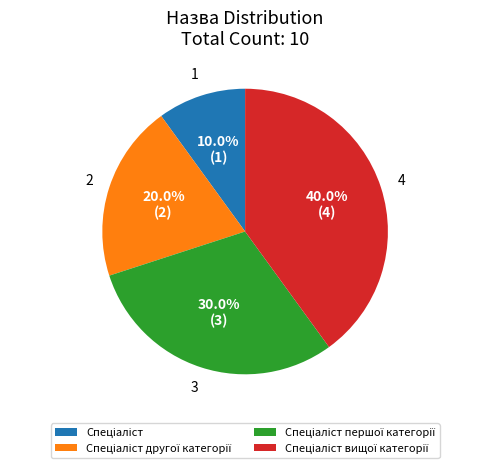

Is there a majority slice in this chart?

No